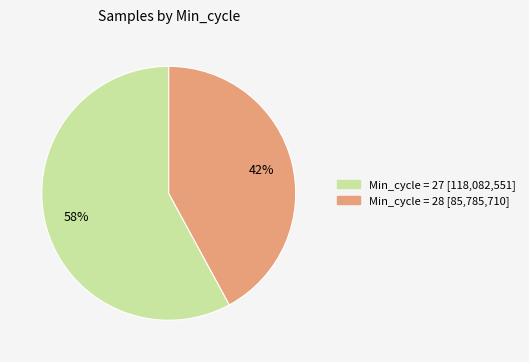

Does any single category account for the majority?

Yes